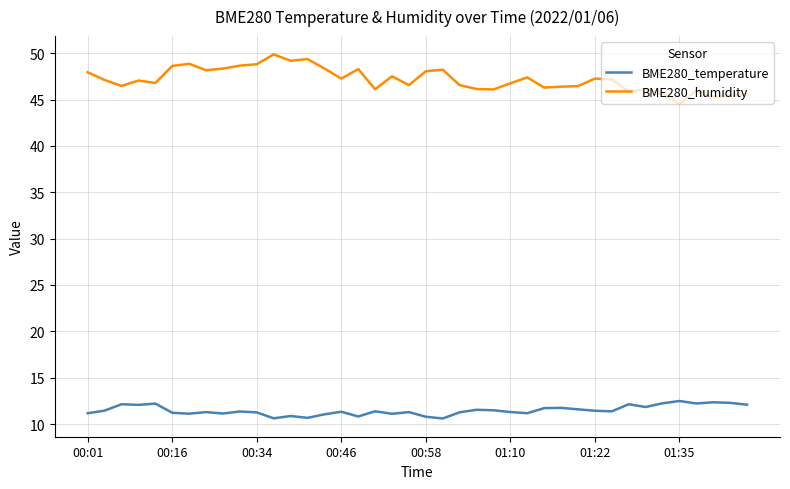

At how many categories does at least one series exceed 36?

40